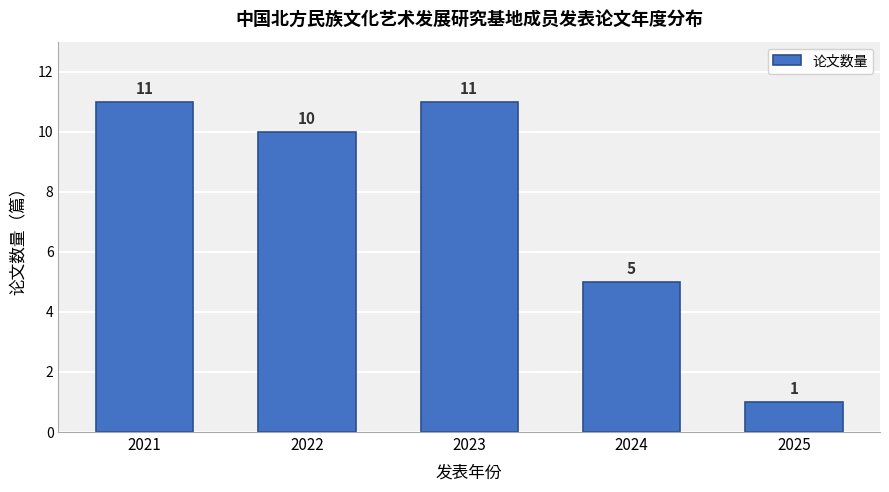

Reading right to left, list all the values displayed in this chart.

1	5	11	10	11